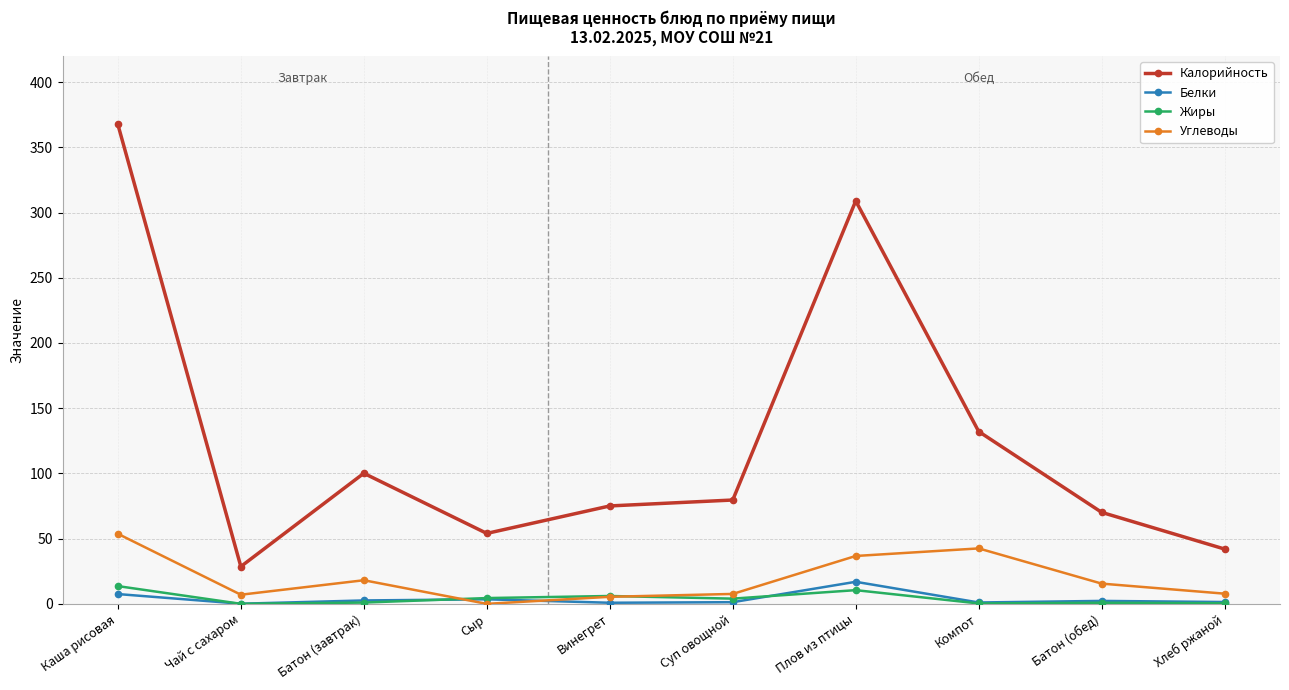

Is it true that Калорийность equals 18.8 at Винегрет?

False